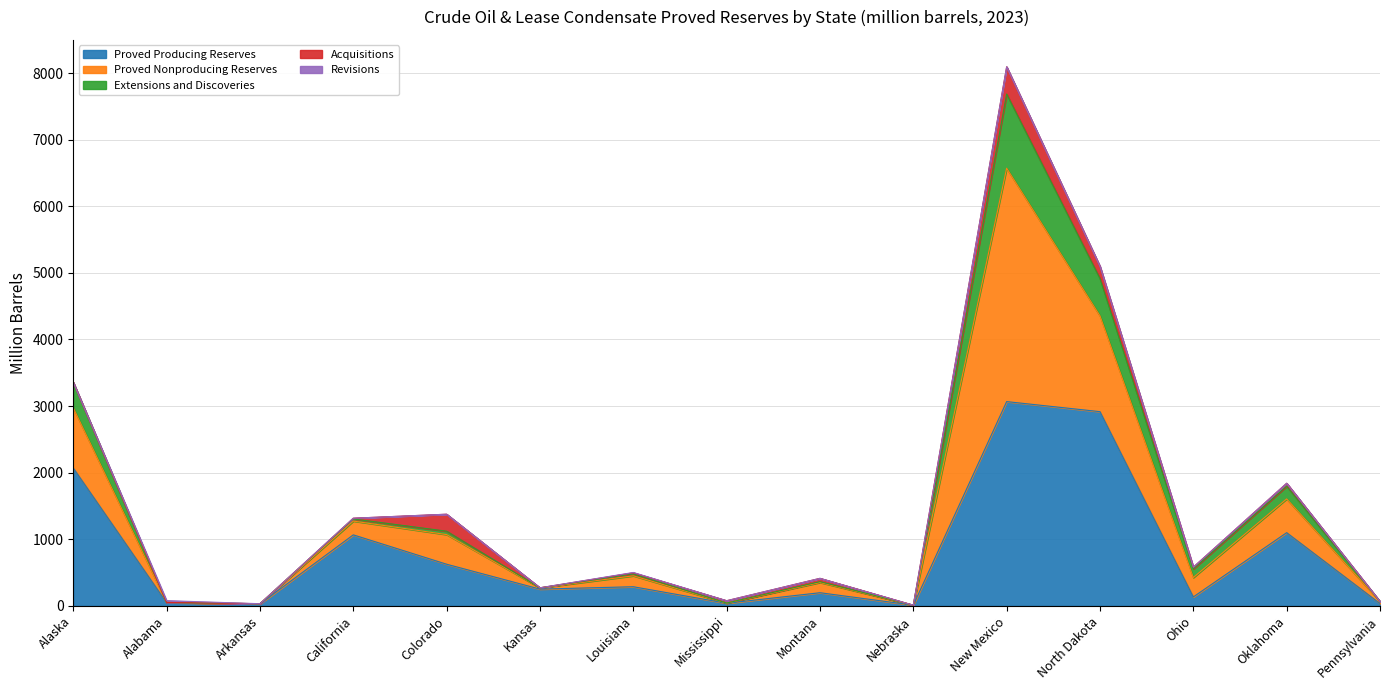

Between Ohio and Nebraska, which is larger?

Ohio